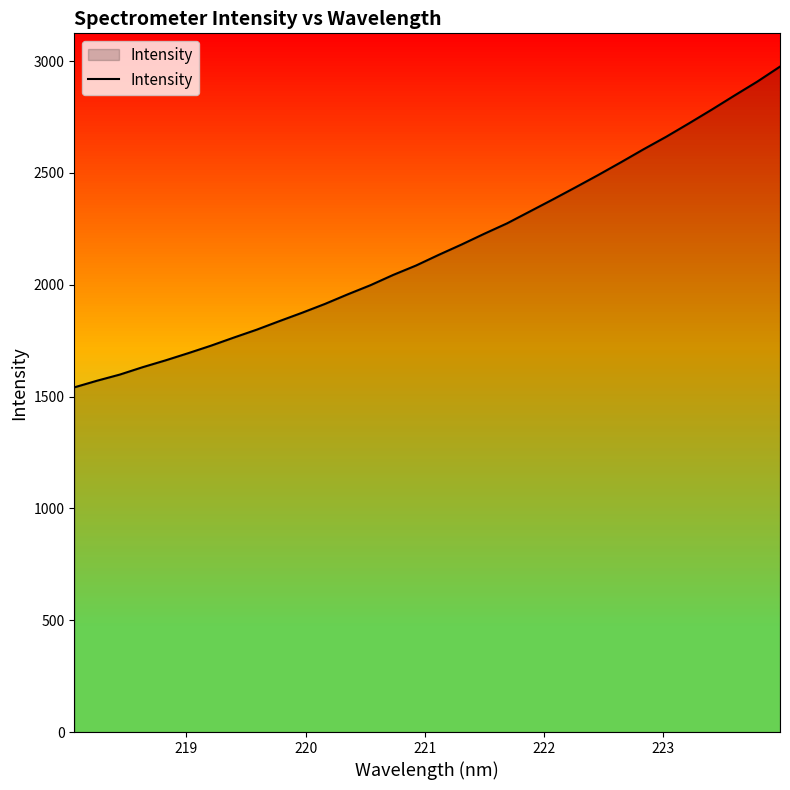

What is the difference between the maximum and minimum values?

1434.3